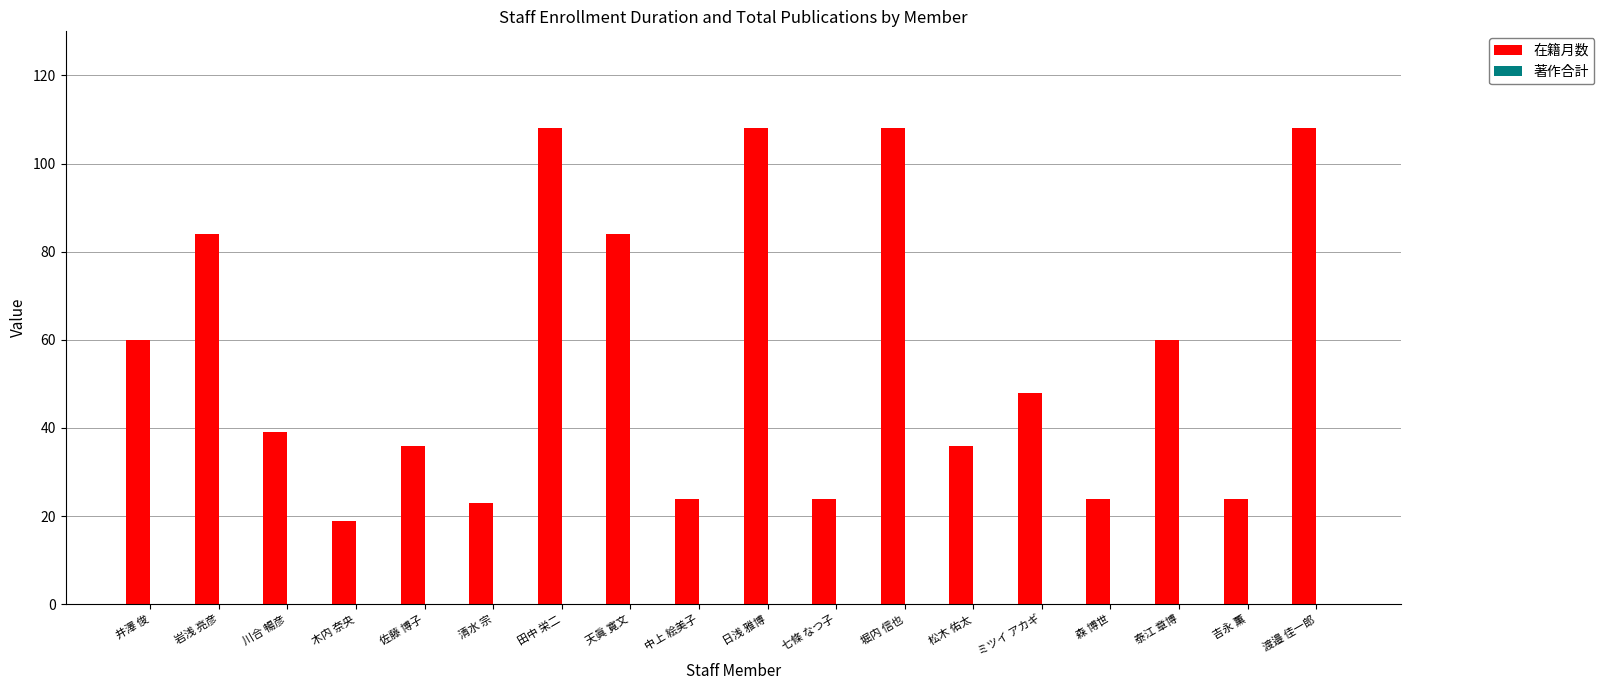

What is the approximate value at 松木 佑太?

36